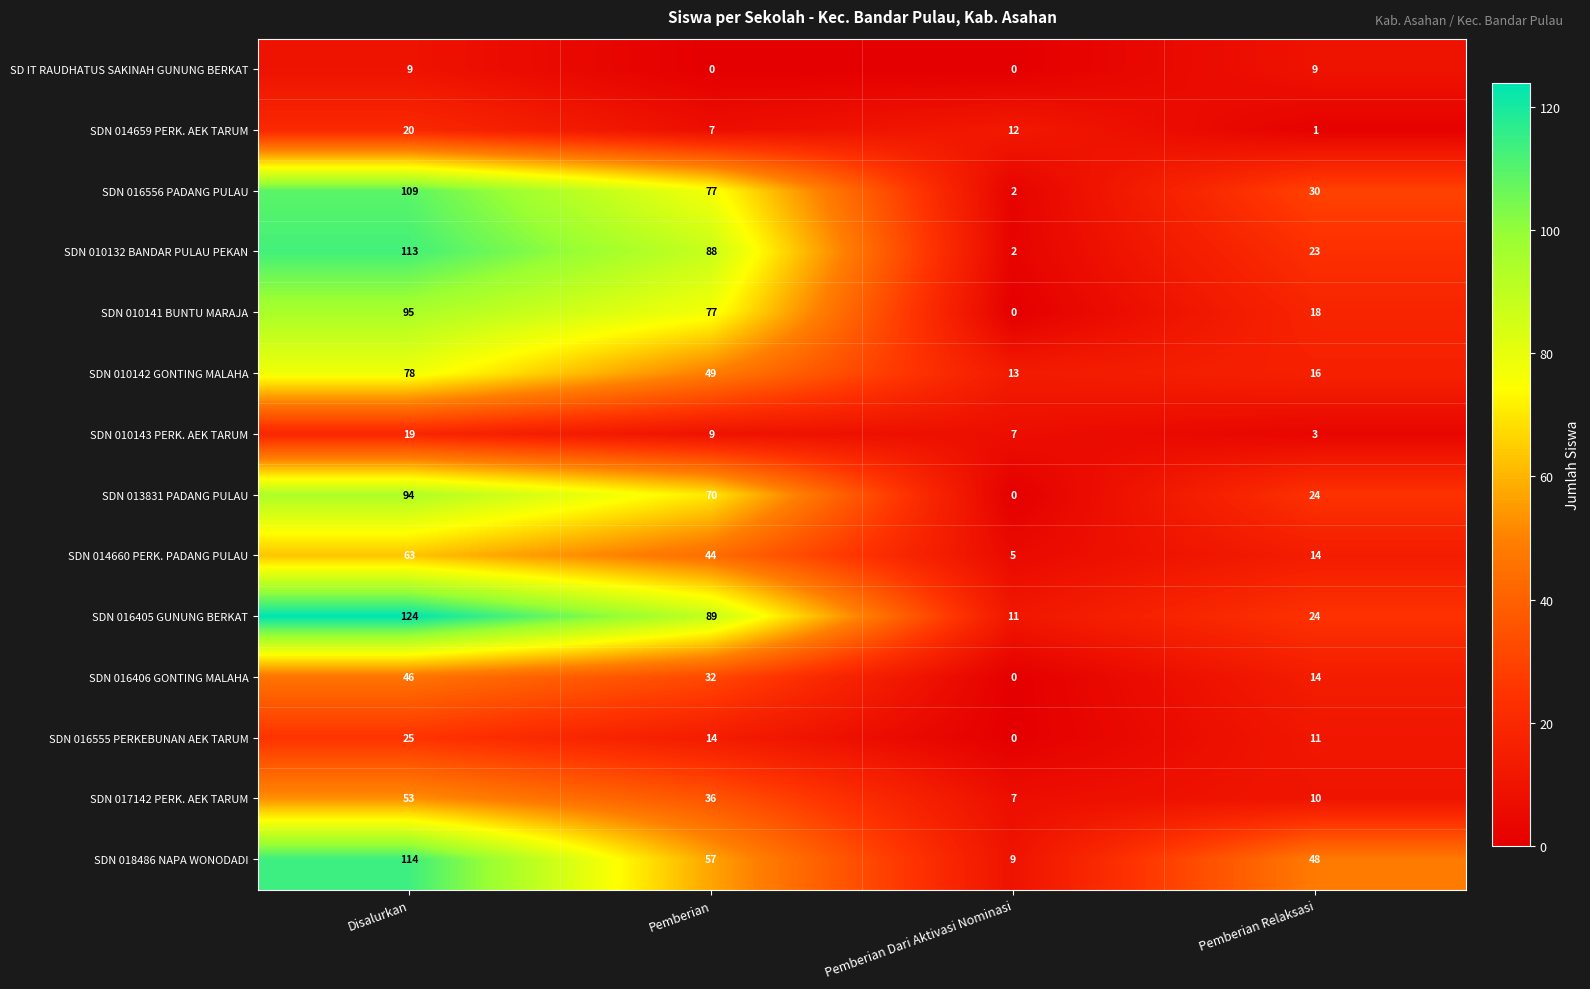

Which series has the widest spread of values?

SDN 016405 GUNUNG BERKAT